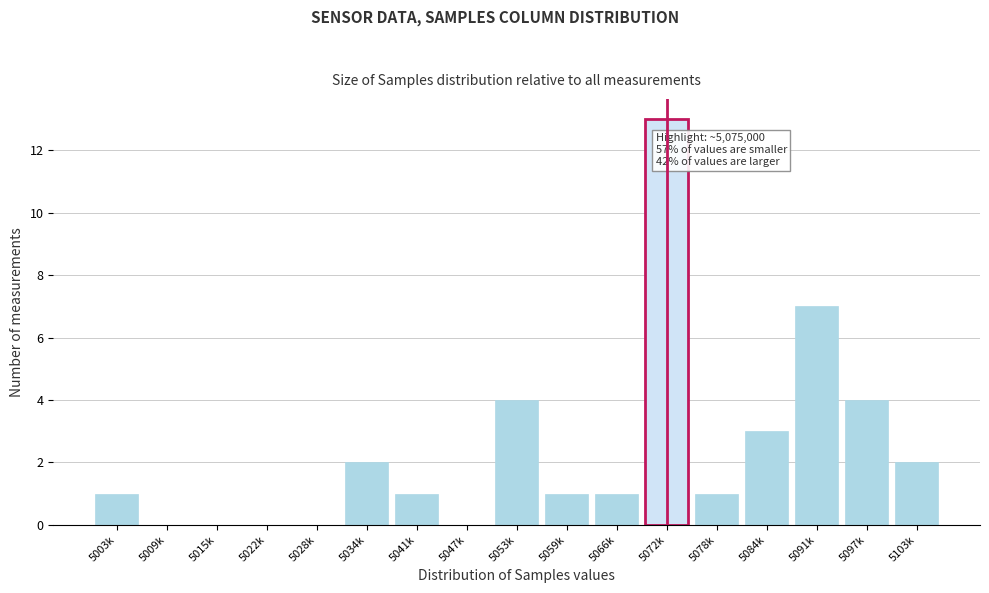

What is the sum of all values?

40